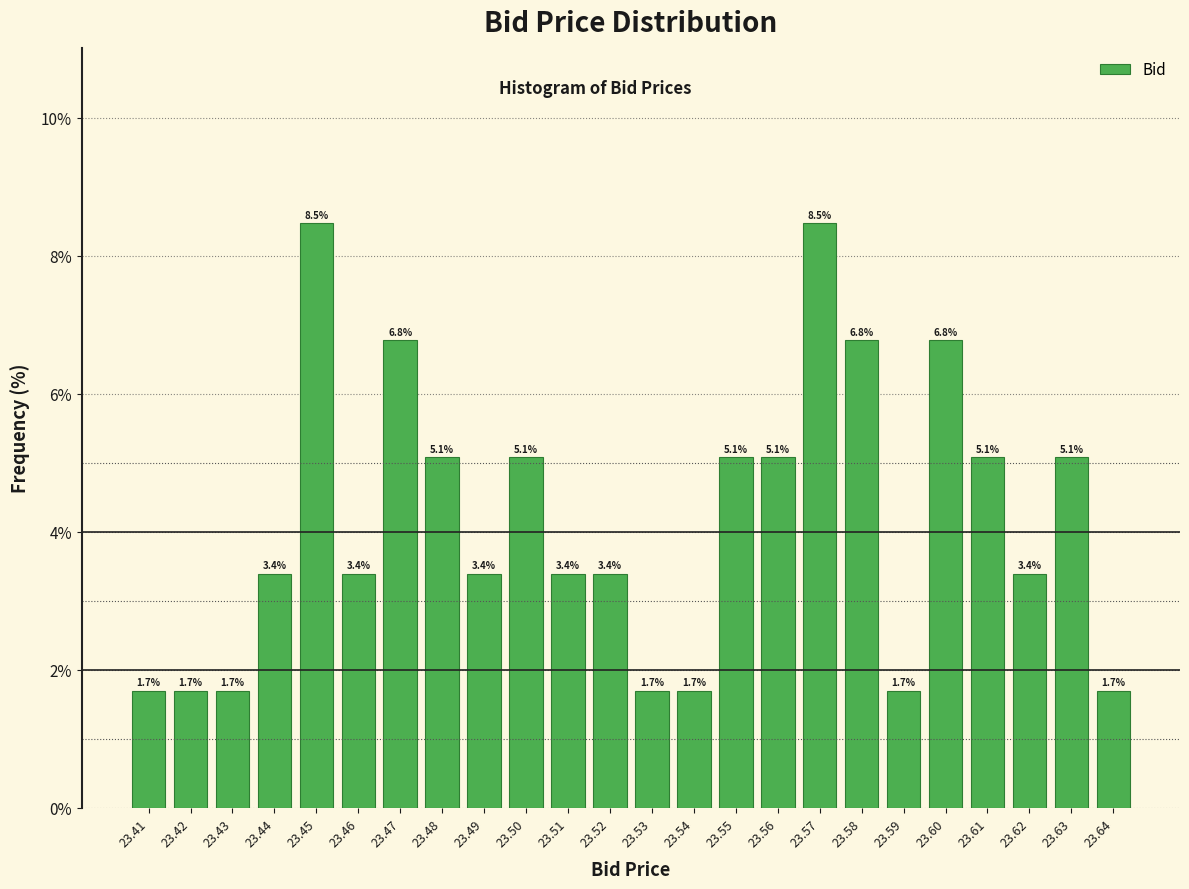

Reading left to right, list every bar in this chart as the range it spans on the x-axis followed by its height.

23.405 to 23.415: 1.7
23.415 to 23.425: 1.7
23.425 to 23.435: 1.7
23.435 to 23.445: 3.4
23.445 to 23.455: 8.5
23.455 to 23.465: 3.4
23.465 to 23.475: 6.8
23.475 to 23.485: 5.1
23.485 to 23.495: 3.4
23.495 to 23.505: 5.1
23.505 to 23.515: 3.4
23.515 to 23.525: 3.4
23.525 to 23.535: 1.7
23.535 to 23.545: 1.7
23.545 to 23.555: 5.1
23.555 to 23.565: 5.1
23.565 to 23.575: 8.5
23.575 to 23.585: 6.8
23.585 to 23.595: 1.7
23.595 to 23.605: 6.8
23.605 to 23.615: 5.1
23.615 to 23.625: 3.4
23.625 to 23.635: 5.1
23.635 to 23.645: 1.7